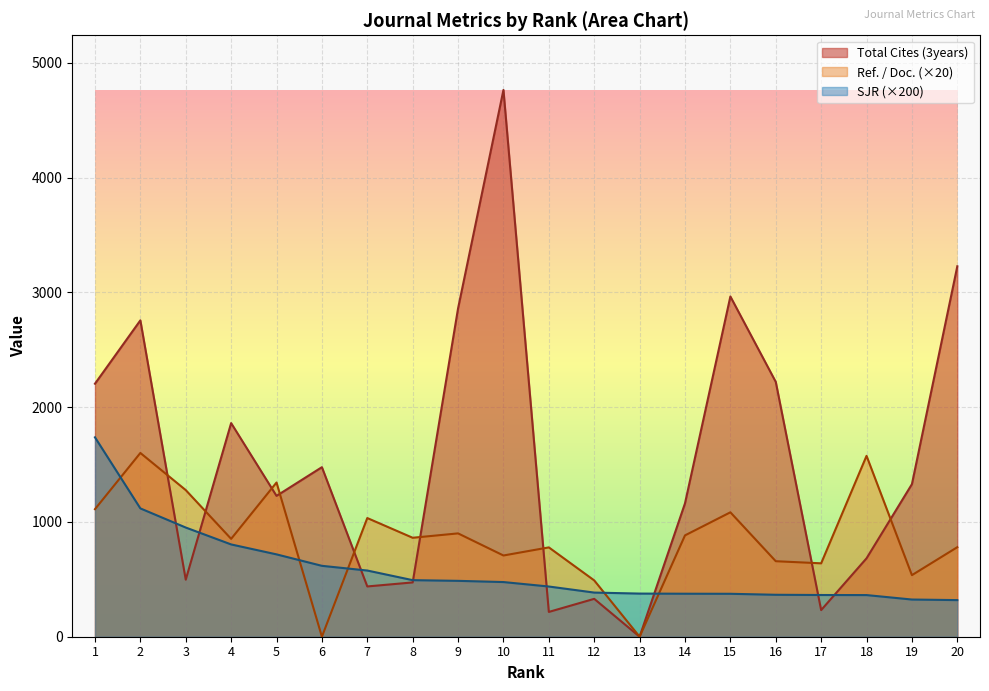

At which label is Ref. / Doc. closest to 800?

20